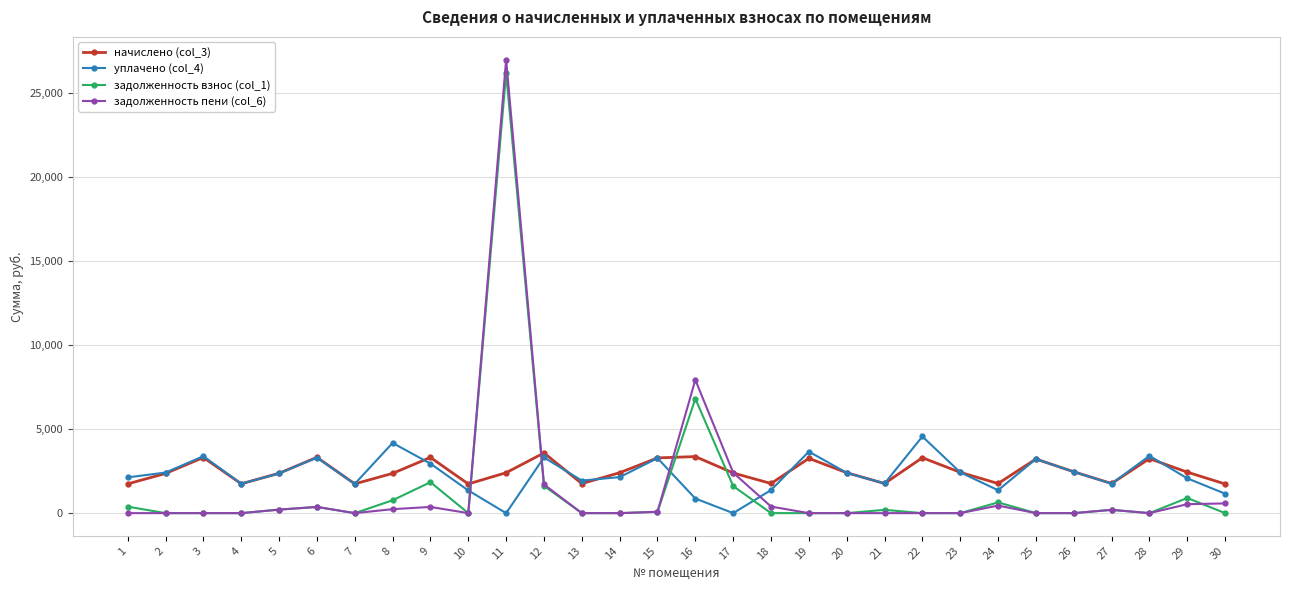

Where is задолженность пени (col_6) nearest to the value 13493?

16